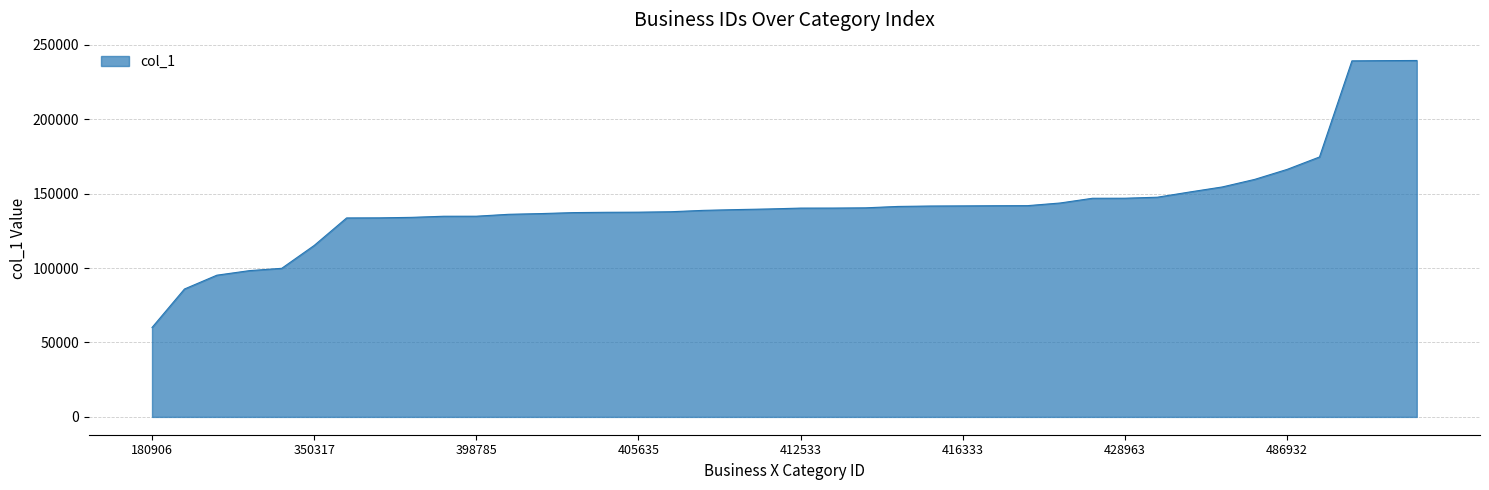

What is the difference between the maximum and minimum values?

179431